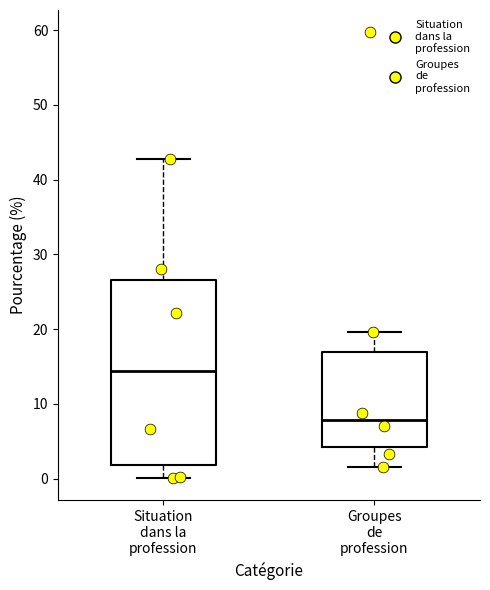

Where does the median line of the box for Groupes de profession sit on the y-axis? The values are not printed on the chart, so give them approximately, as read against the axis.

8